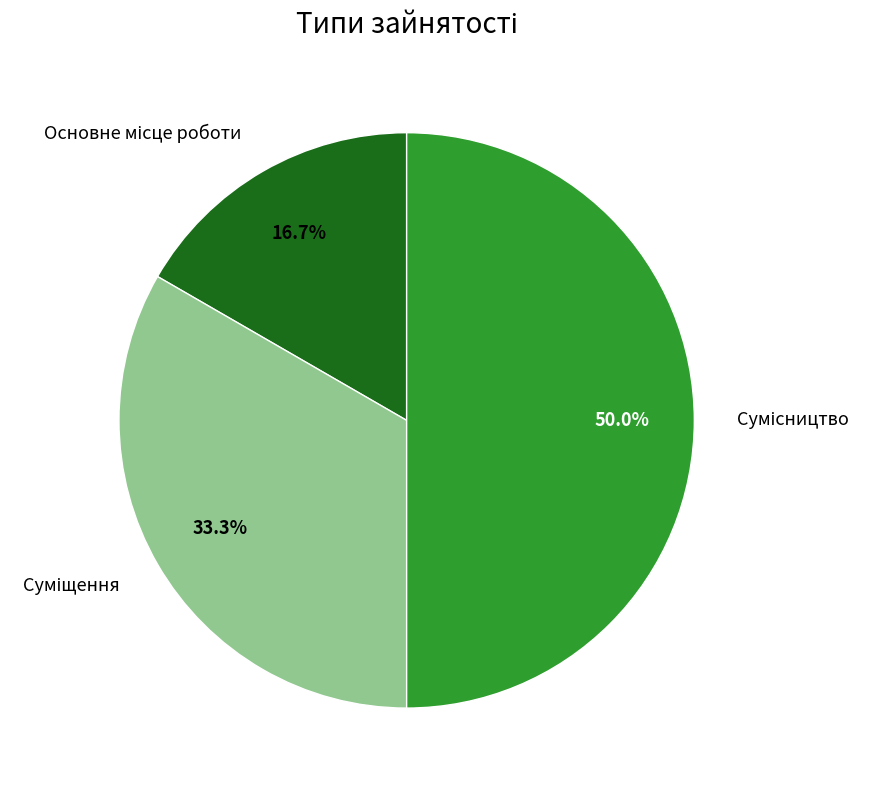

What is the smallest slice in the pie chart?

Основне місце роботи